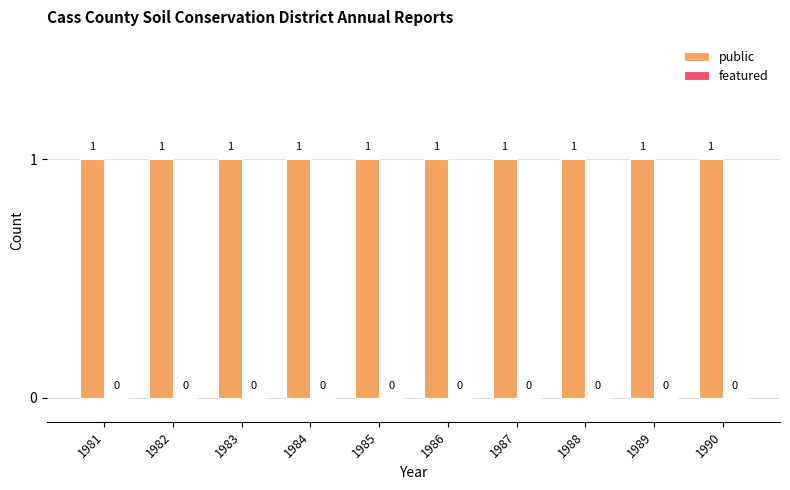

What is the maximum value shown in the chart?

1